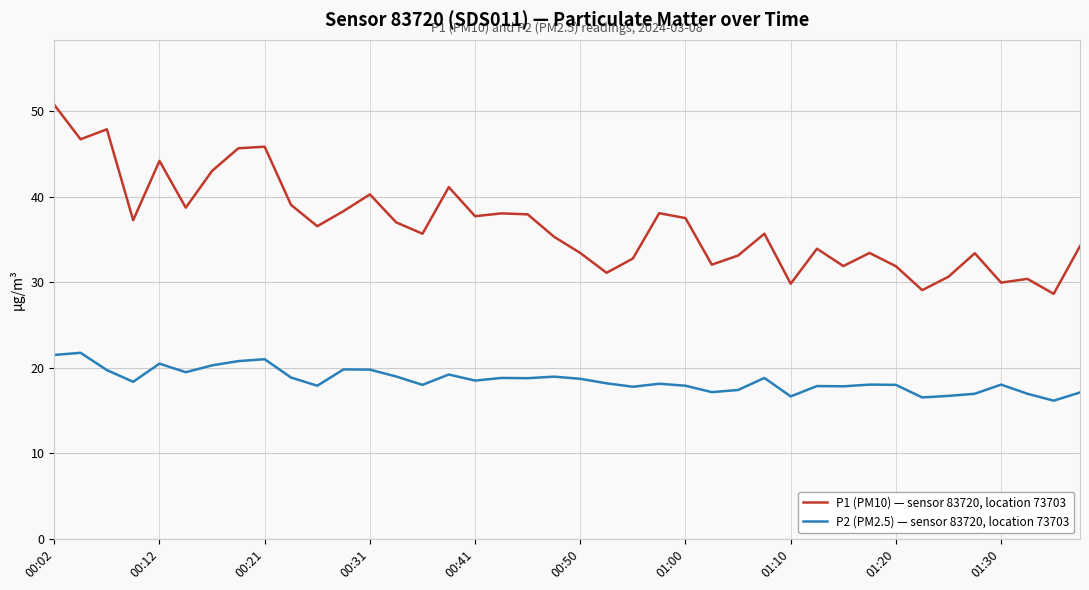

Rank the series by their maximum value, from highest to lowest.

P1 (PM10) — sensor 83720, location 73703, P2 (PM2.5) — sensor 83720, location 73703